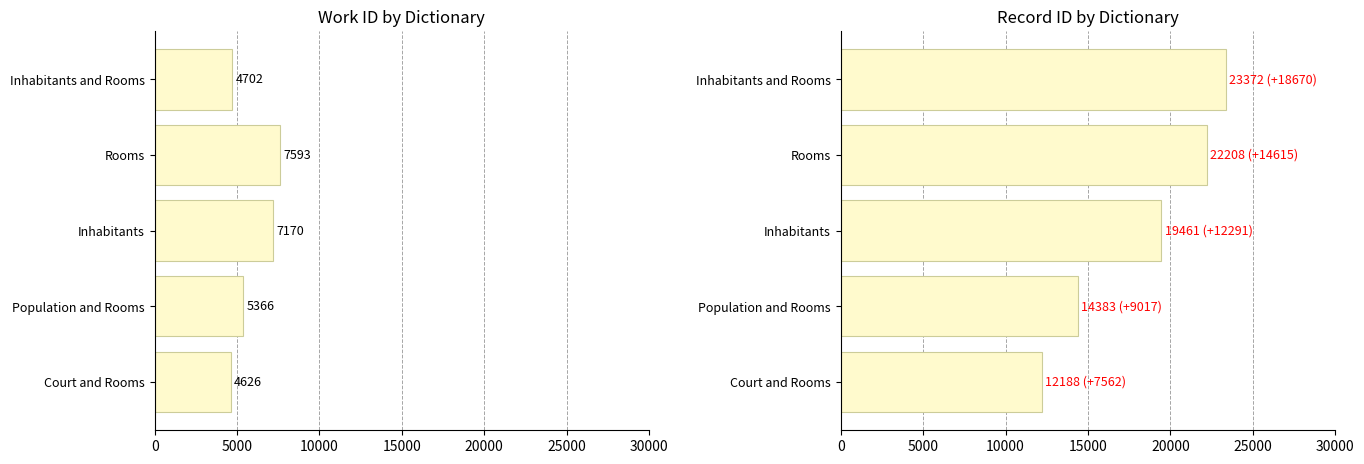

How many bars are there in each group?

2